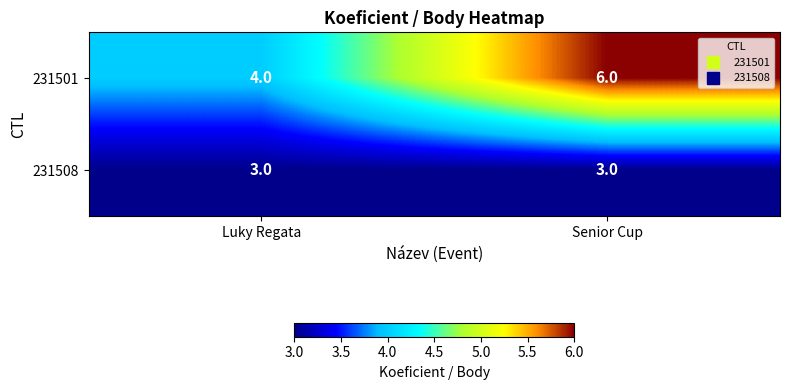

The value of 231501 at Senior Cup is 6. True or false?

True